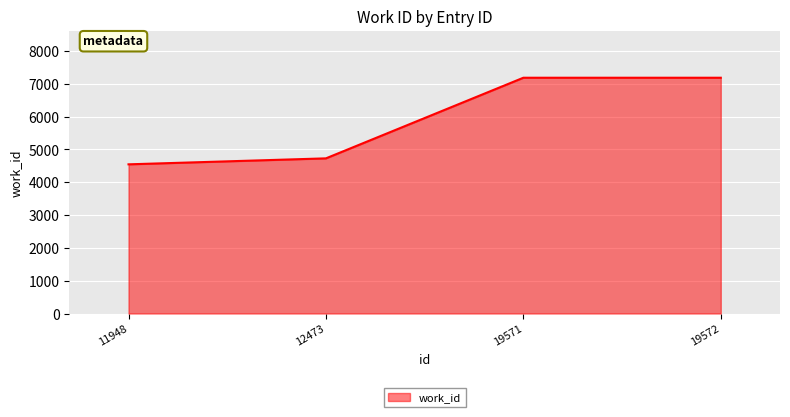

What is the difference between the second highest and minimum values?

2638